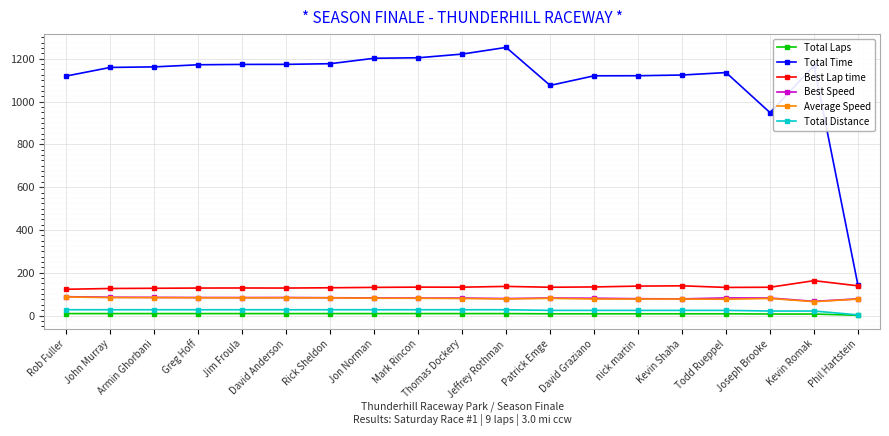

What is the sum of the Total Laps values at Kevin Romak and Jim Froula?

16.0